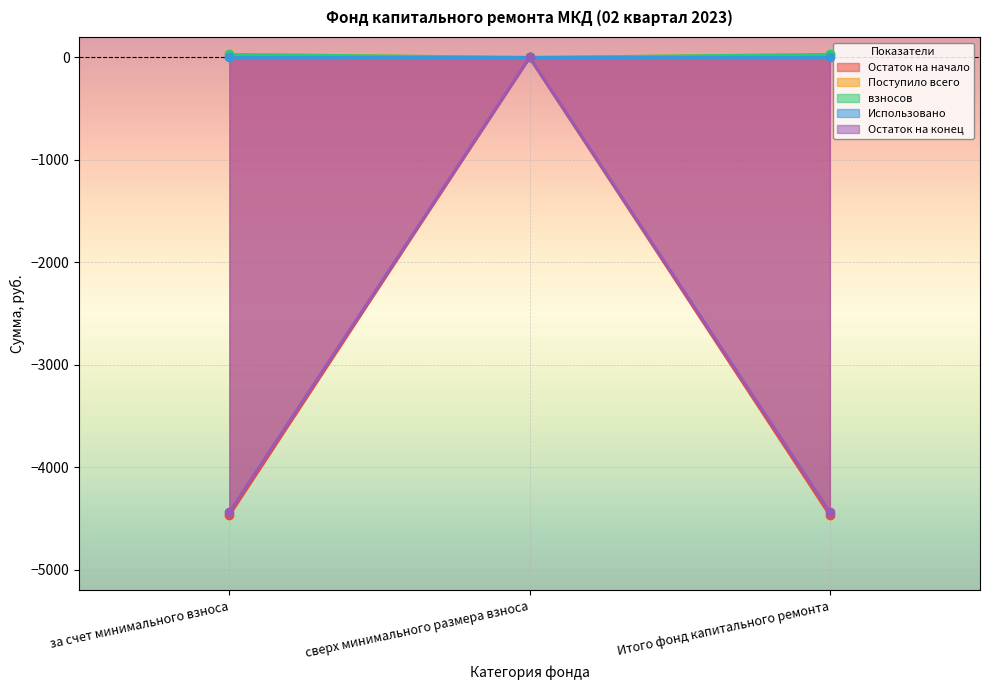

How many values in Поступило всего are above zero?

2